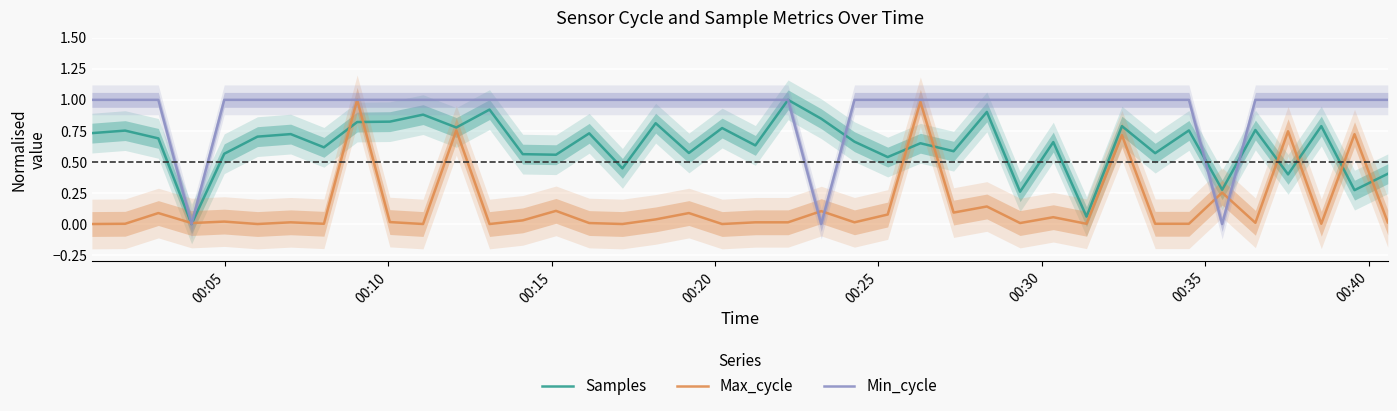

Which series has the largest range (max minus min)?

Samples